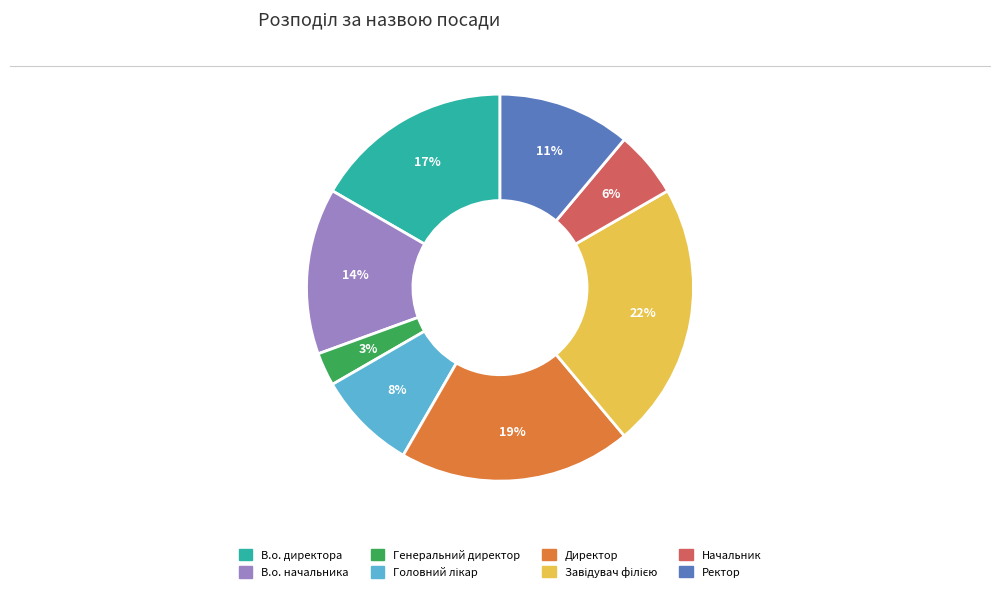

Approximately how many times larger is the value at Ректор compared to Директор?

0.6